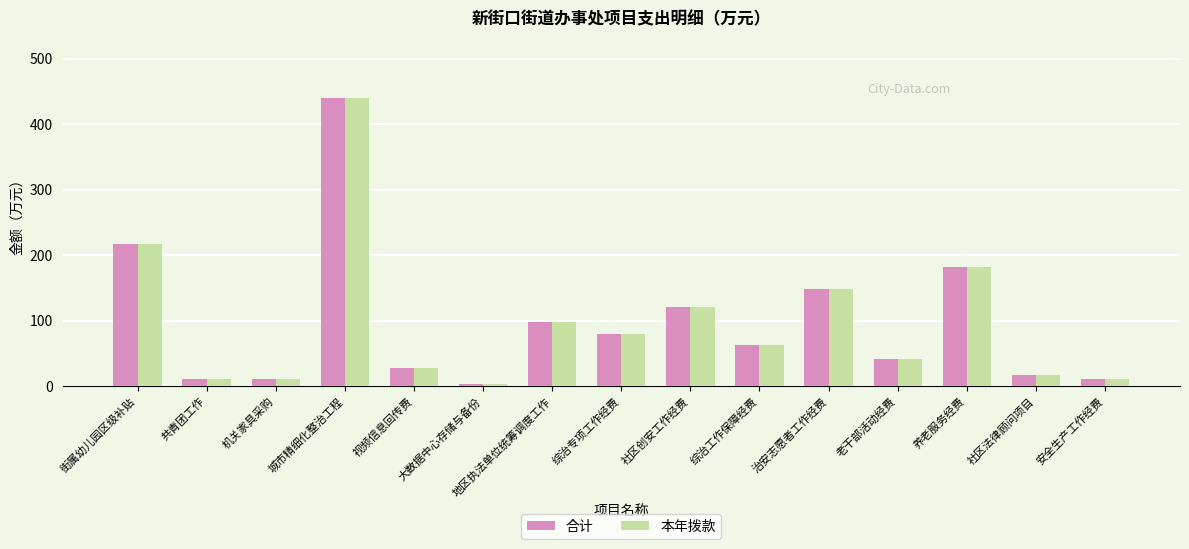

At which category is the sum across all series the highest?

城市精细化整治工程